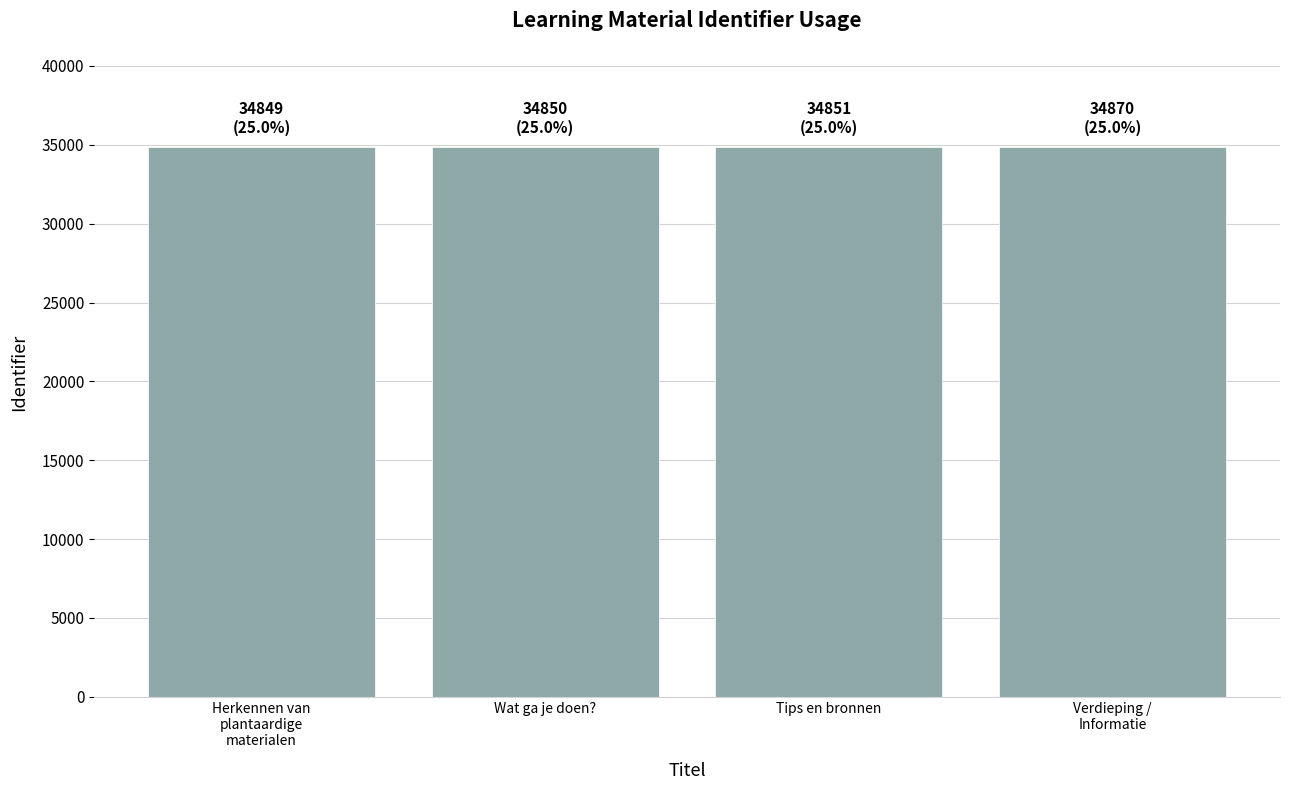

What is the sum of the values at Verdieping /
Informatie and Tips en bronnen?

69721